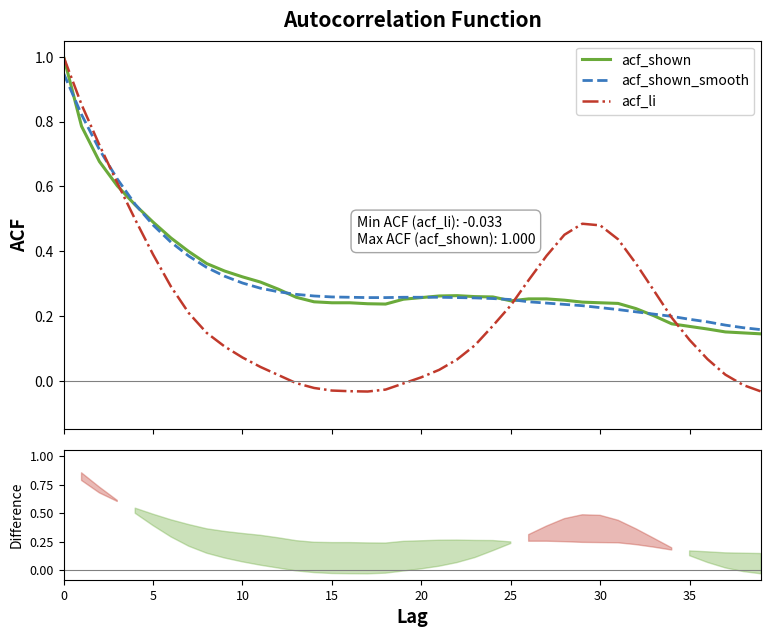

Rank the series at 23 from highest to lowest value.

acf_shown, acf_shown_smooth, acf_li